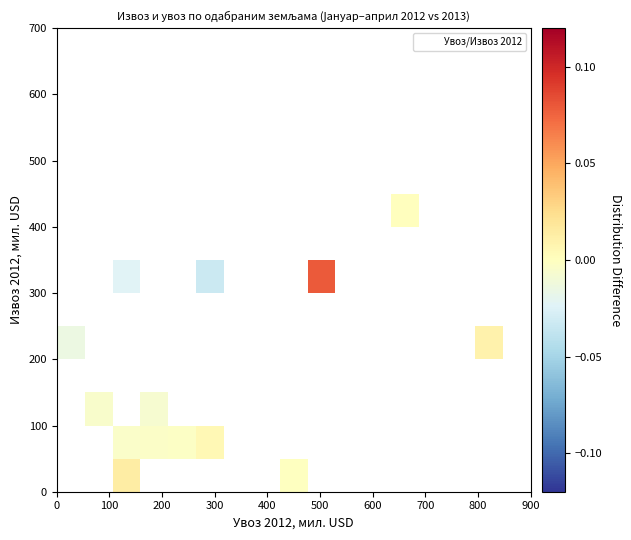

What Y value in the scatter plot is closest to 215?

223.6